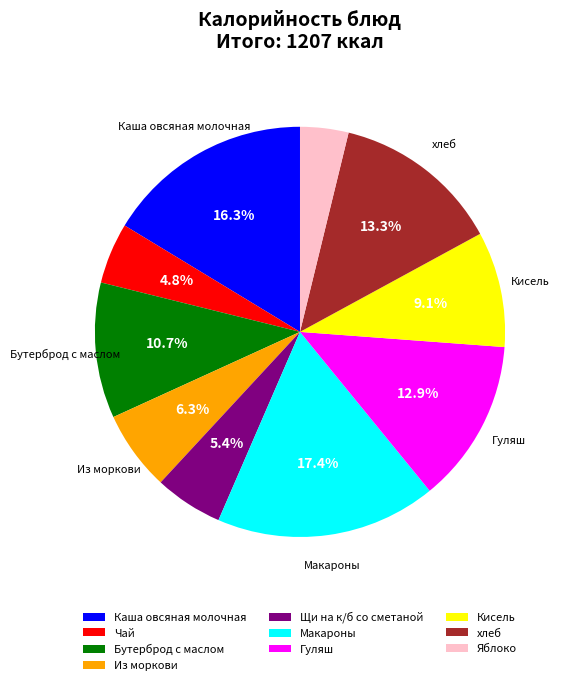

What percentage is the Гуляш slice, to the nearest percent?

13%